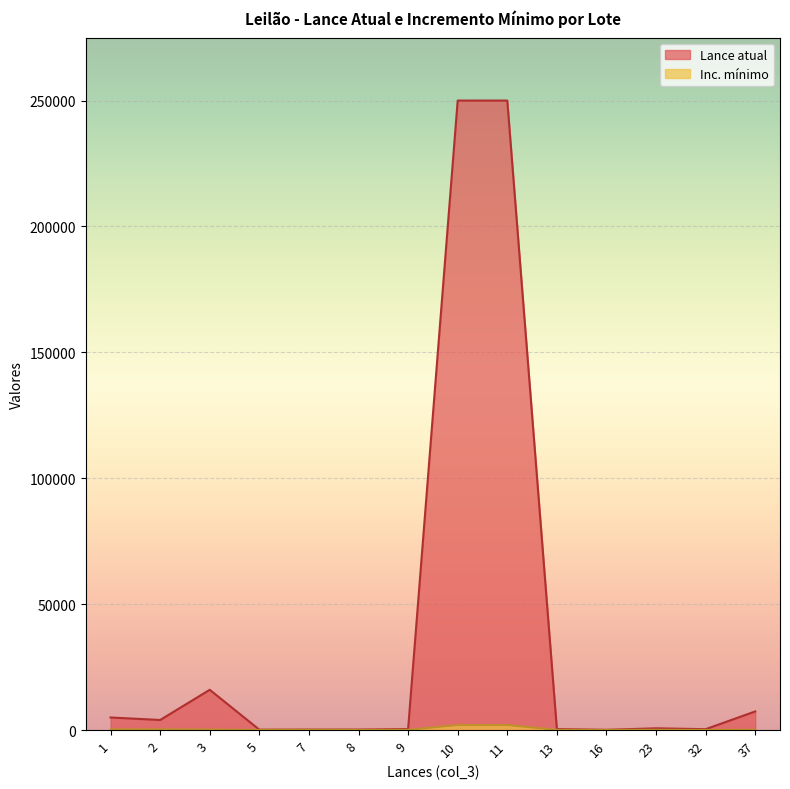

Which label corresponds to the smallest value in the chart?

5